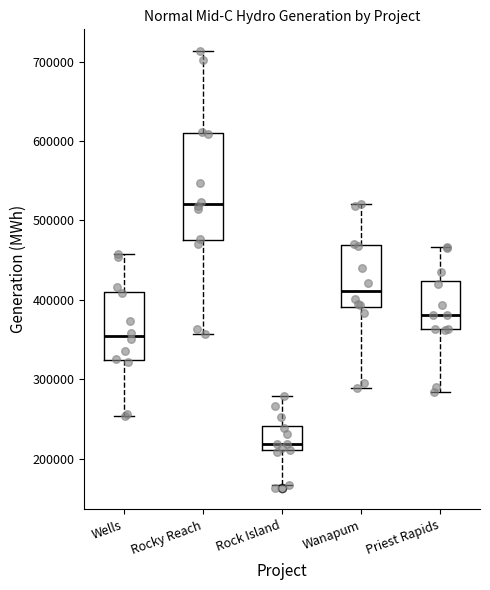

Reading left to right, transcribe this box plot: for each box, give where its median line is, the range the box spans, and where its two whiskers end, as read against the y-axis. The values are not printed on the chart, so give them approximately, as read against the axis.

Wells: median 350000, box 320000 to 410000, whiskers 250000 to 460000
Rocky Reach: median 520000, box 470000 to 610000, whiskers 360000 to 710000
Rock Island: median 220000, box 210000 to 240000, whiskers 170000 to 280000
Wanapum: median 410000, box 390000 to 470000, whiskers 290000 to 520000
Priest Rapids: median 380000, box 360000 to 420000, whiskers 280000 to 470000